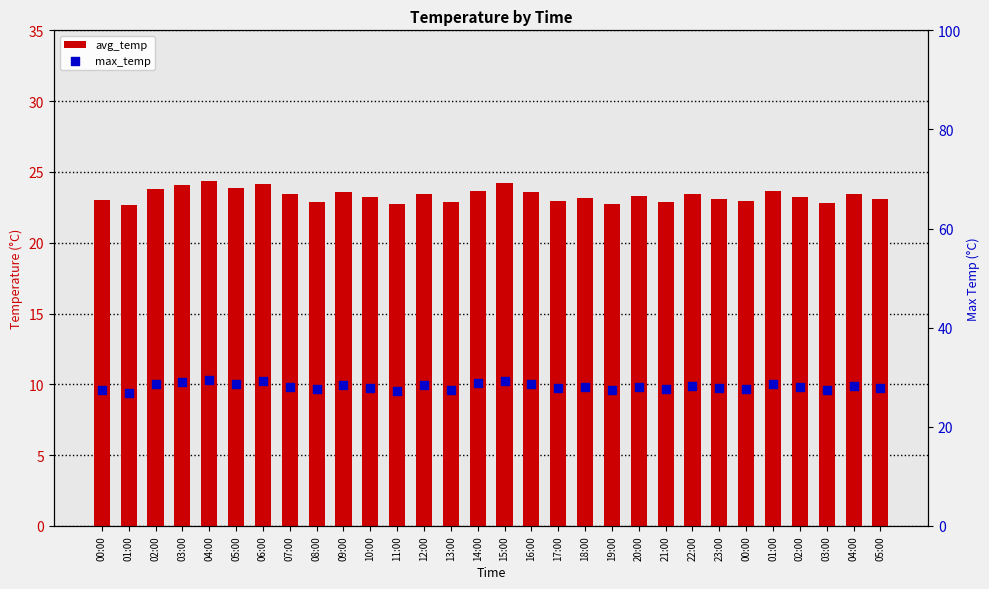

At how many categories does at least one series exceed 24?

30